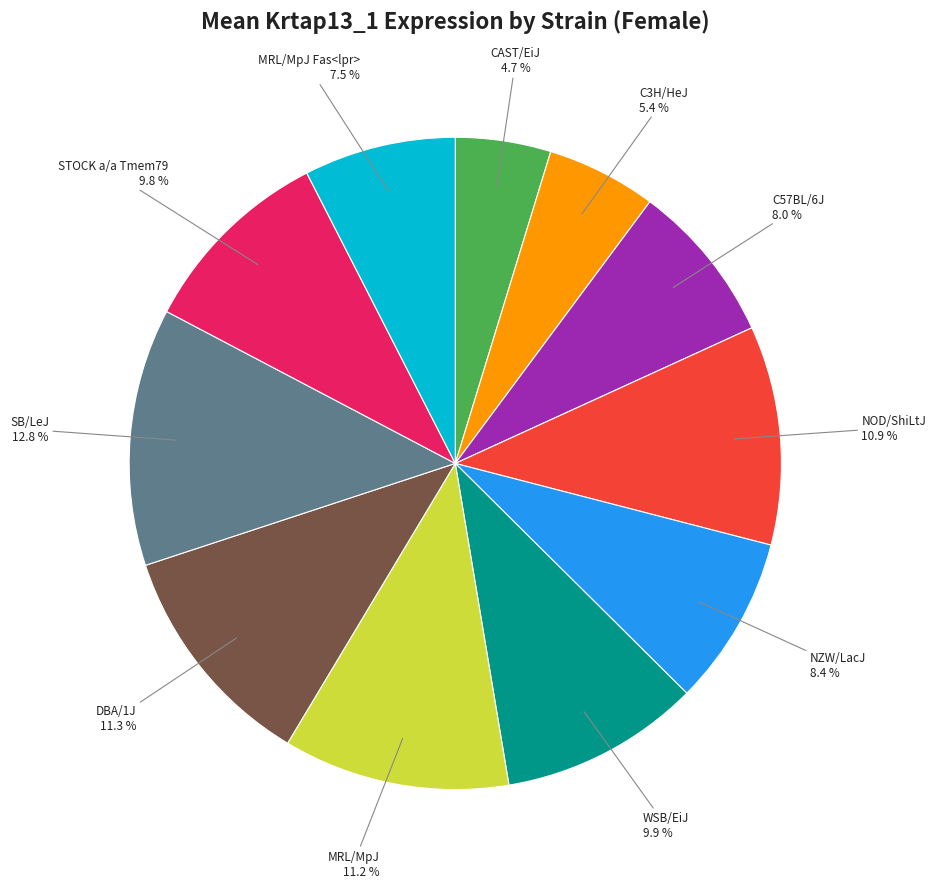

Count the number of slices in the pie.

11